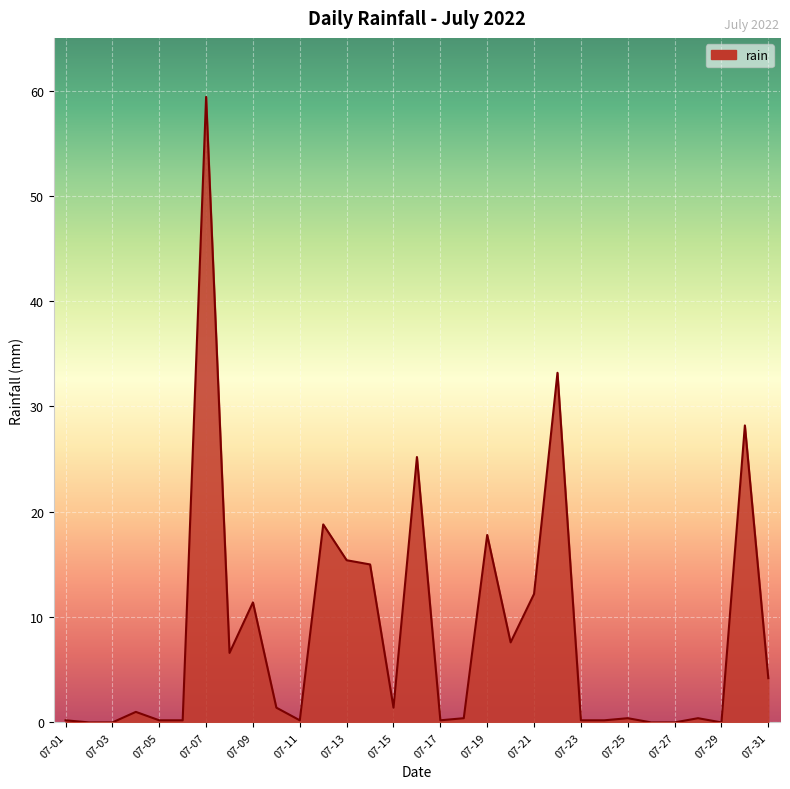

What is the difference between the maximum and minimum values?

59.4